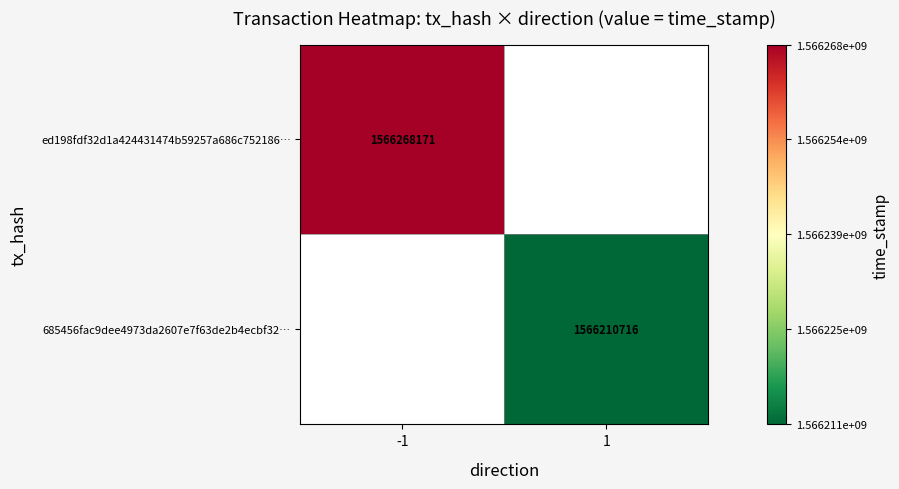

True or false: 685456fac9dee4973da2607e7f63de2b4ecbf32… has a value of 1566210716 at 1.

True